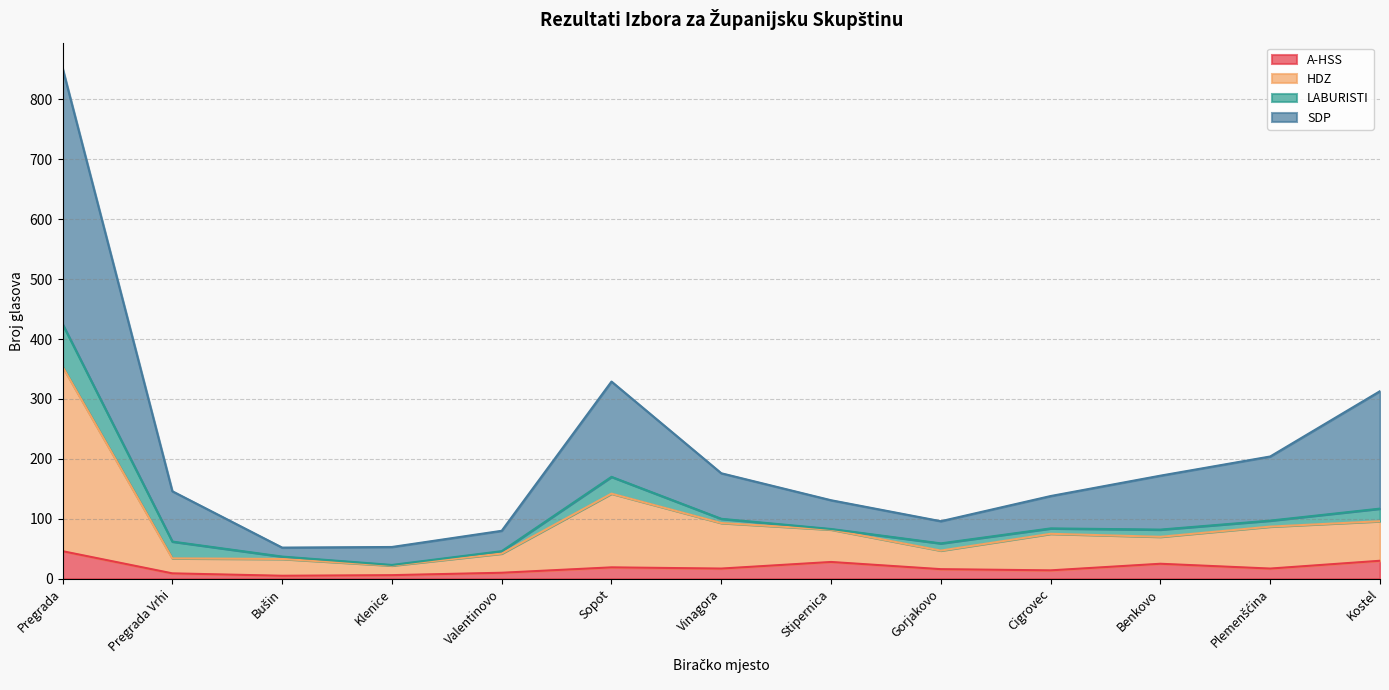

What position from the right is Pregrada Vrhi?

12